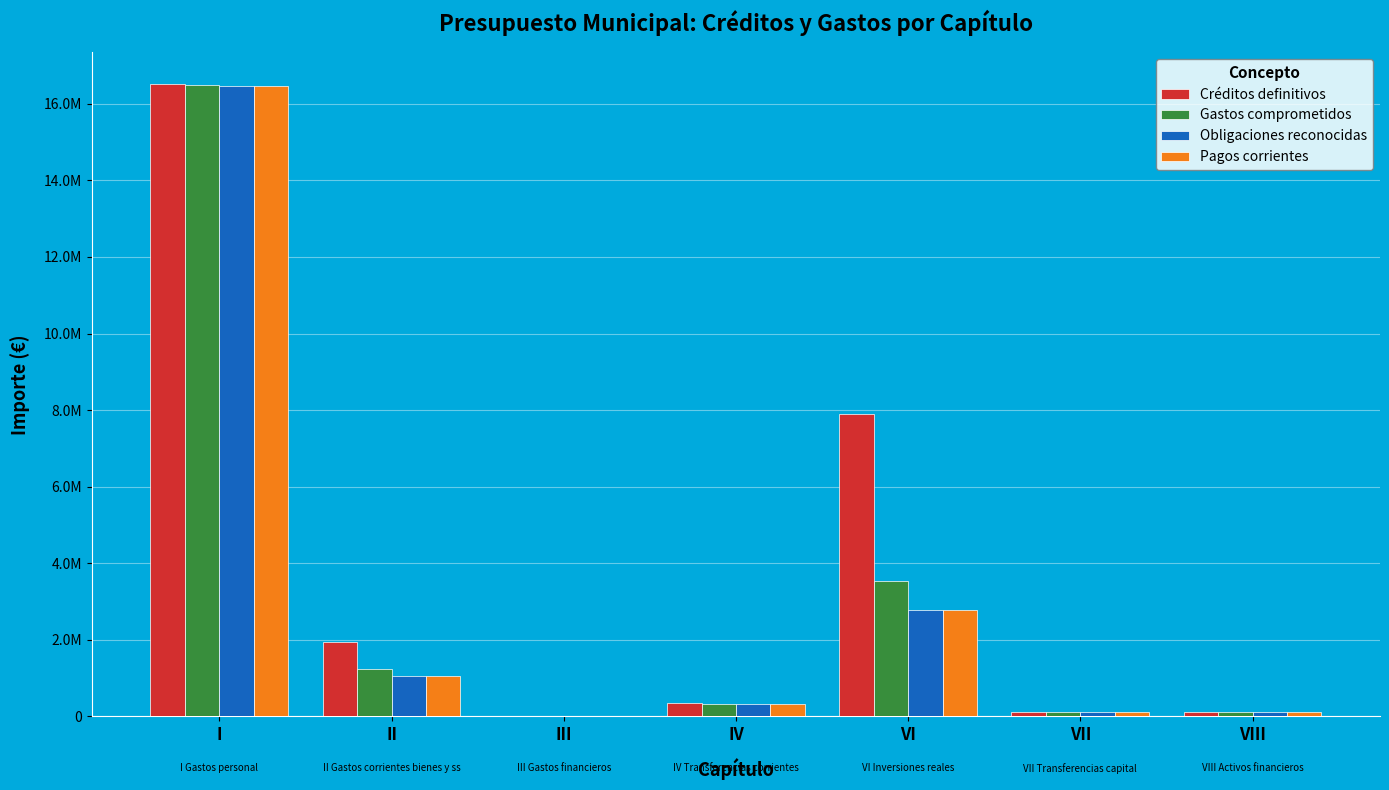

What are all the series names shown in the legend?

Créditos definitivos, Gastos comprometidos, Obligaciones reconocidas, Pagos corrientes